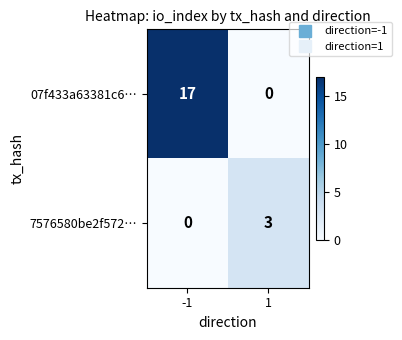

What is the sum of the 07f433a63381c6… values at -1 and 1?

17